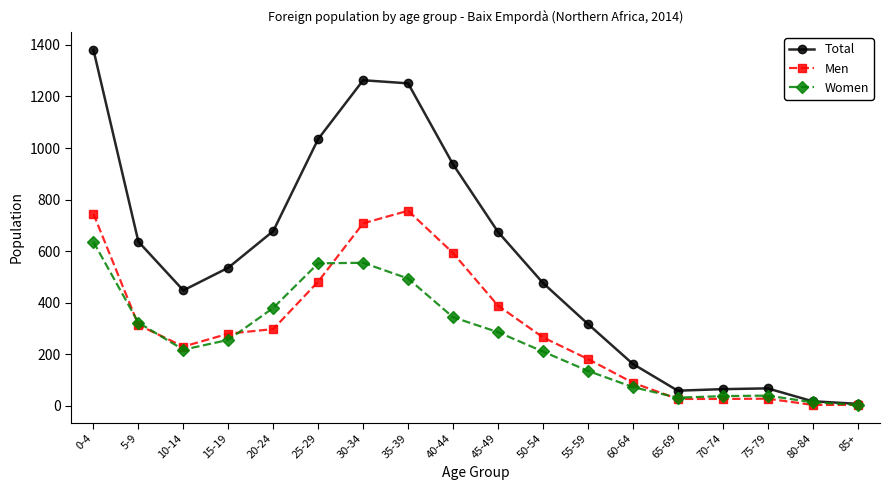

What are all the series names shown in the legend?

Total, Men, Women